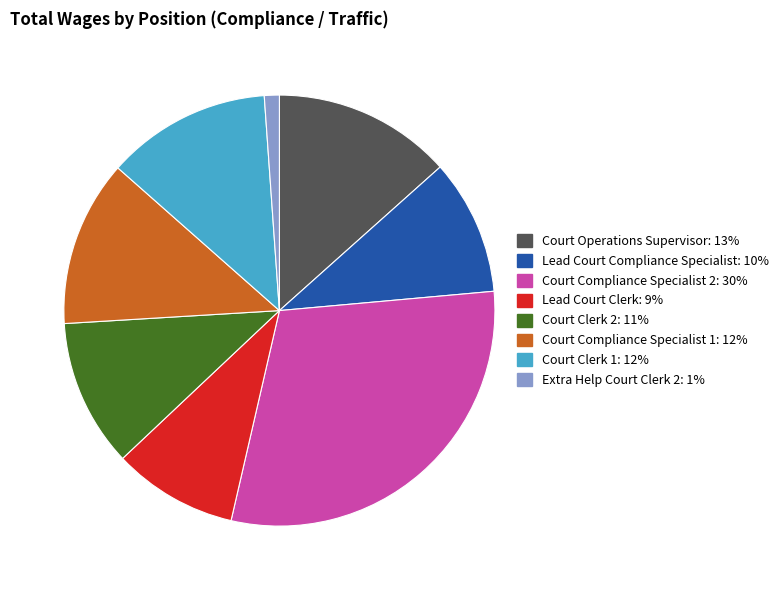

The Court Compliance Specialist 1 slice represents 12% of the pie. True or false?

True